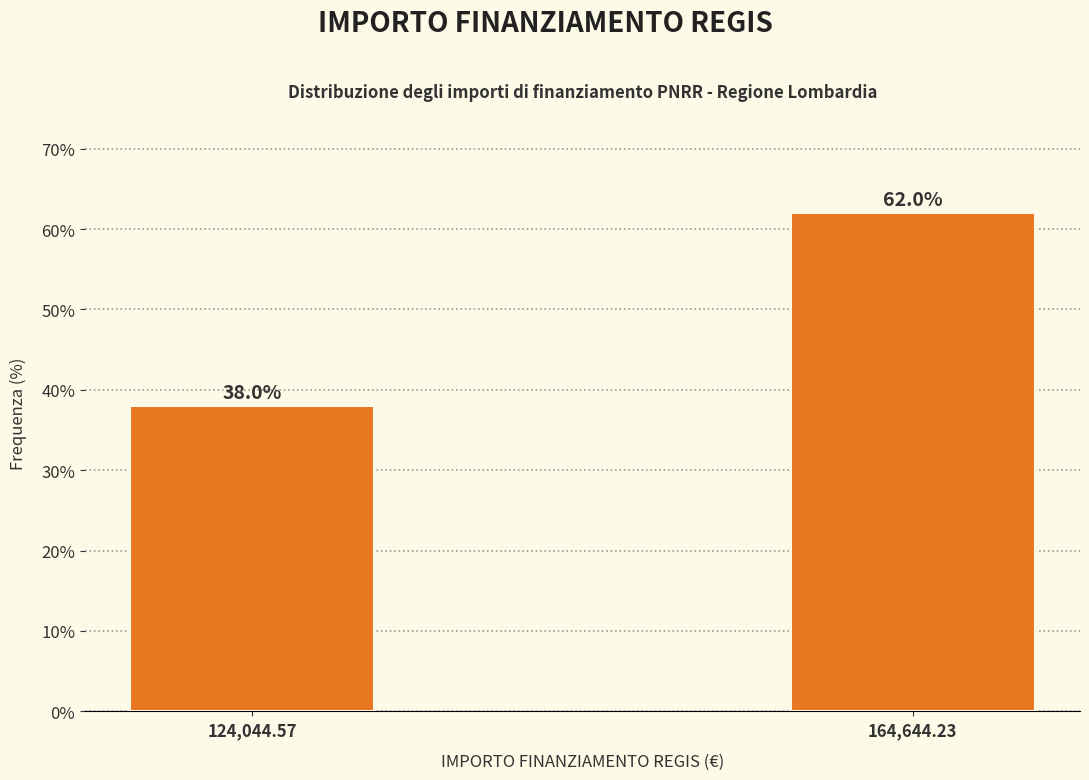

Reading left to right, what are all the values shown in this chart?

124,044.57=38.0	164,644.23=62.0